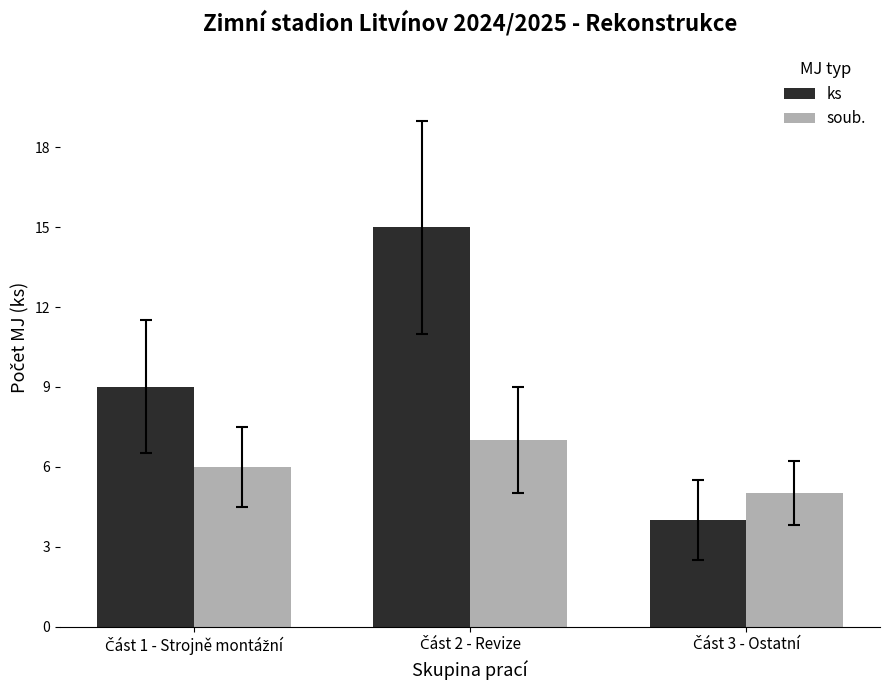

Which series has the largest total across all categories?

ks